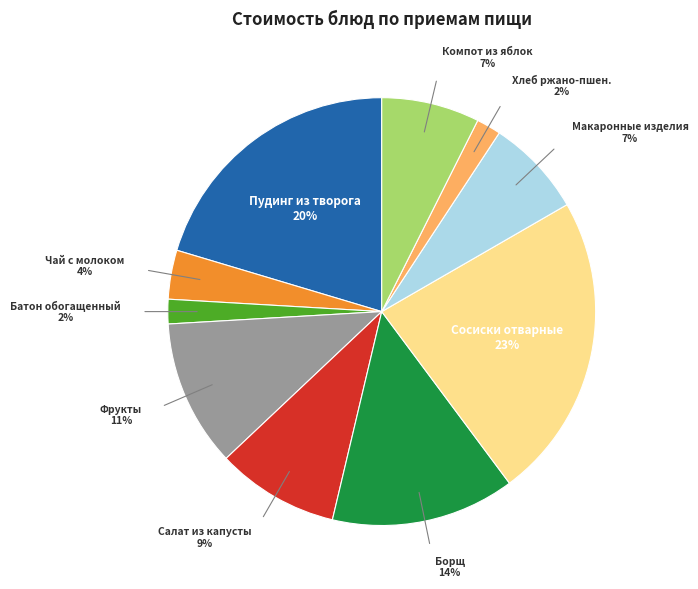

Is there a majority slice in this chart?

No